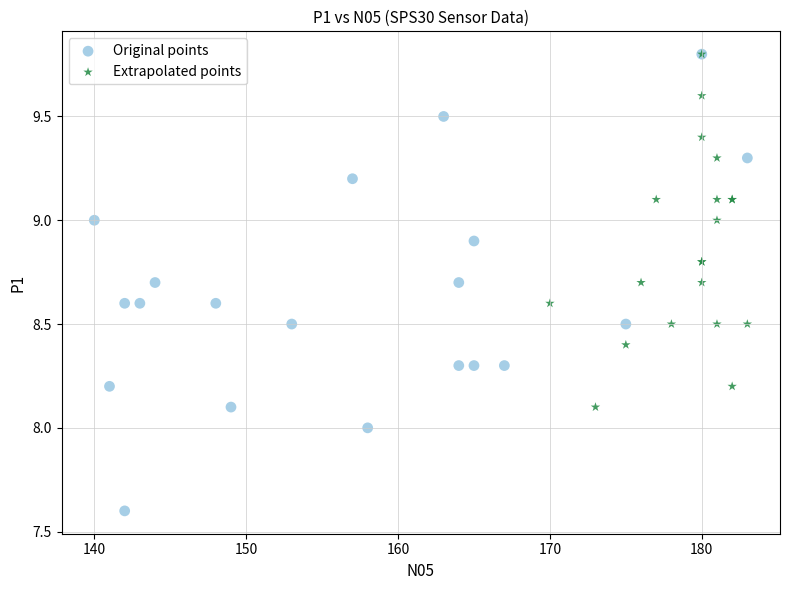

What are all the series names shown in the legend?

Original points, Extrapolated points